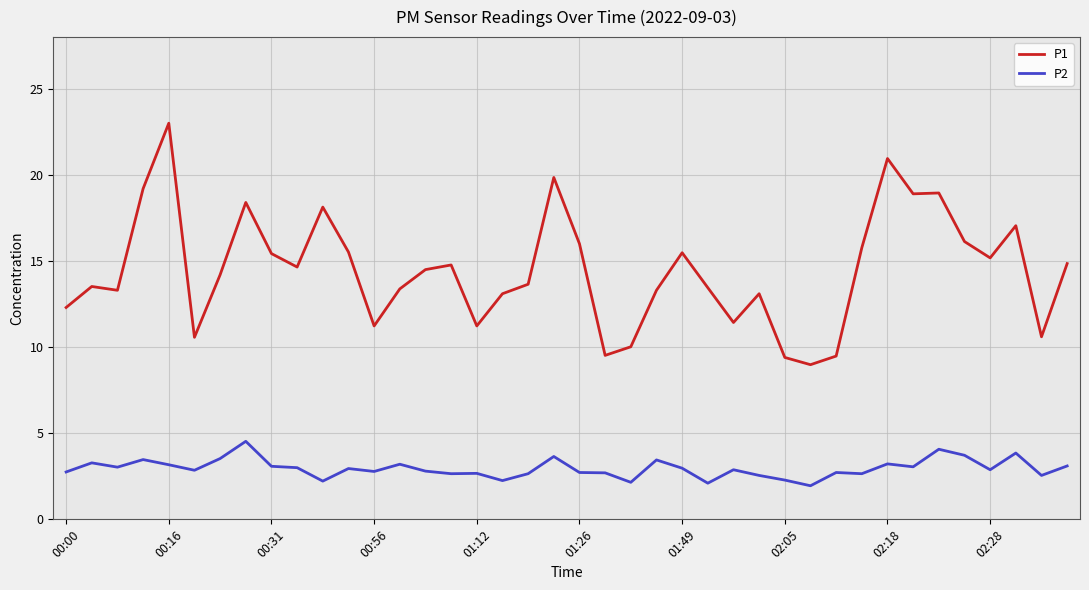

Which series has the largest total across all categories?

P1